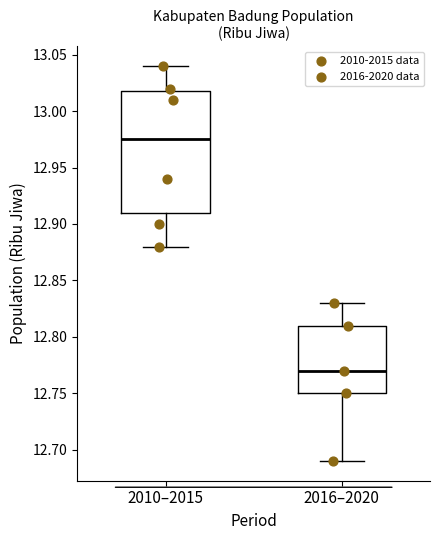

Where does the lower whisker of the box for 2010–2015 end on the y-axis? The values are not printed on the chart, so give them approximately, as read against the axis.

12.880